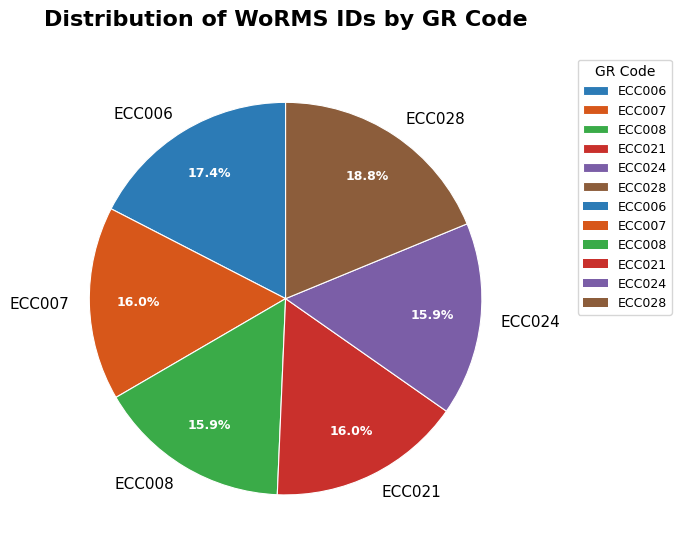

Which category has the biggest portion of the pie?

ECC028